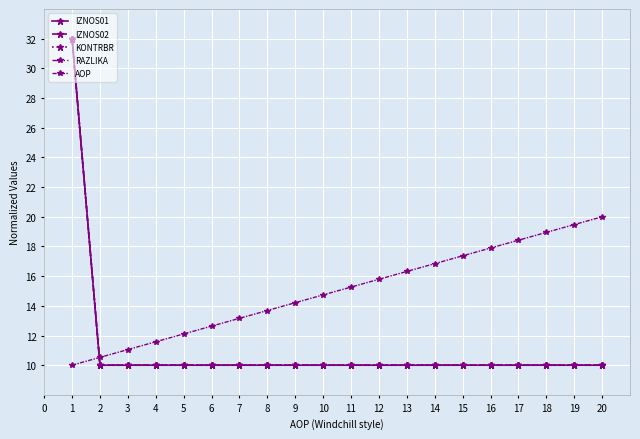

What is the value of the KONTRBR point at the 20th from the left?

10.0